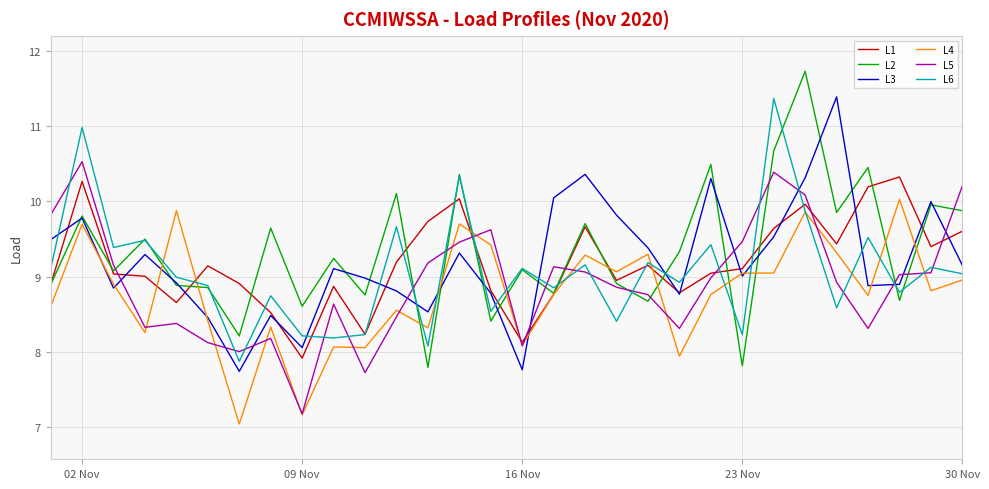

What is the difference between the maximum and second lowest values in the L1 series?

2.2